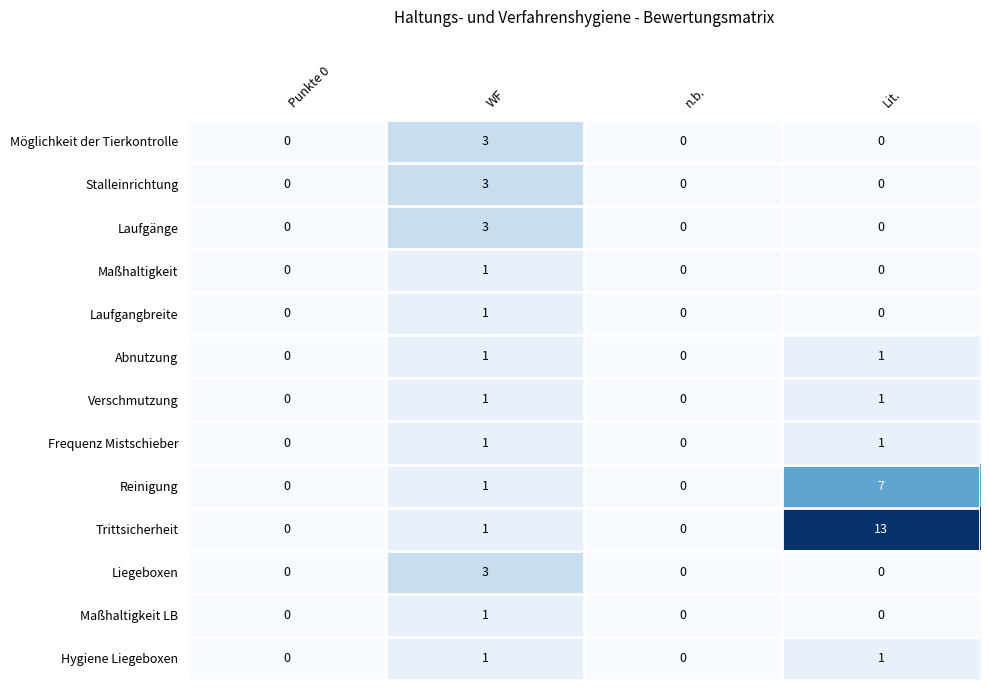

Which series has the largest range (max minus min)?

Trittsicherheit